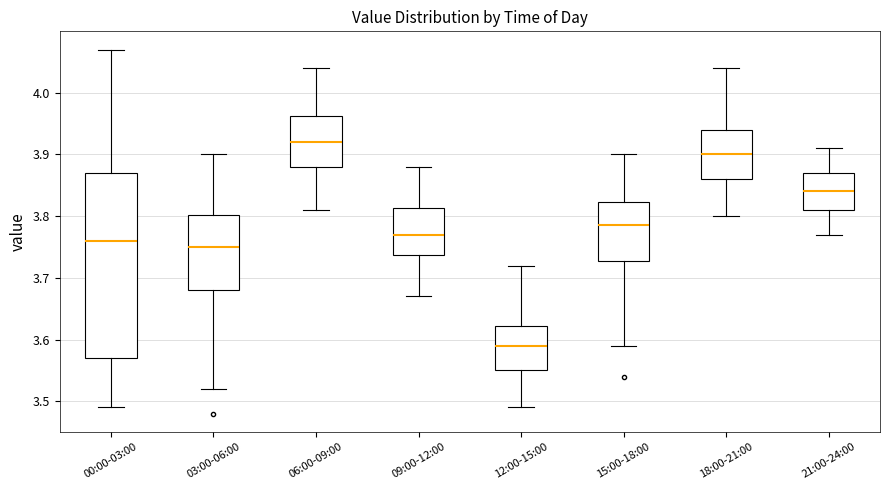

Reading left to right, transcribe this box plot: for each box, give where its median line is, the range the box spans, and where its two whiskers end, as read against the y-axis. The values are not printed on the chart, so give them approximately, as read against the axis.

00:00-03:00: median 3.76, box 3.57 to 3.87, whiskers 3.49 to 4.07
03:00-06:00: median 3.75, box 3.68 to 3.80, whiskers 3.52 to 3.90
06:00-09:00: median 3.92, box 3.88 to 3.96, whiskers 3.81 to 4.04
09:00-12:00: median 3.77, box 3.74 to 3.81, whiskers 3.67 to 3.88
12:00-15:00: median 3.59, box 3.55 to 3.62, whiskers 3.49 to 3.72
15:00-18:00: median 3.79, box 3.73 to 3.82, whiskers 3.59 to 3.90
18:00-21:00: median 3.90, box 3.86 to 3.94, whiskers 3.80 to 4.04
21:00-24:00: median 3.84, box 3.81 to 3.87, whiskers 3.77 to 3.91